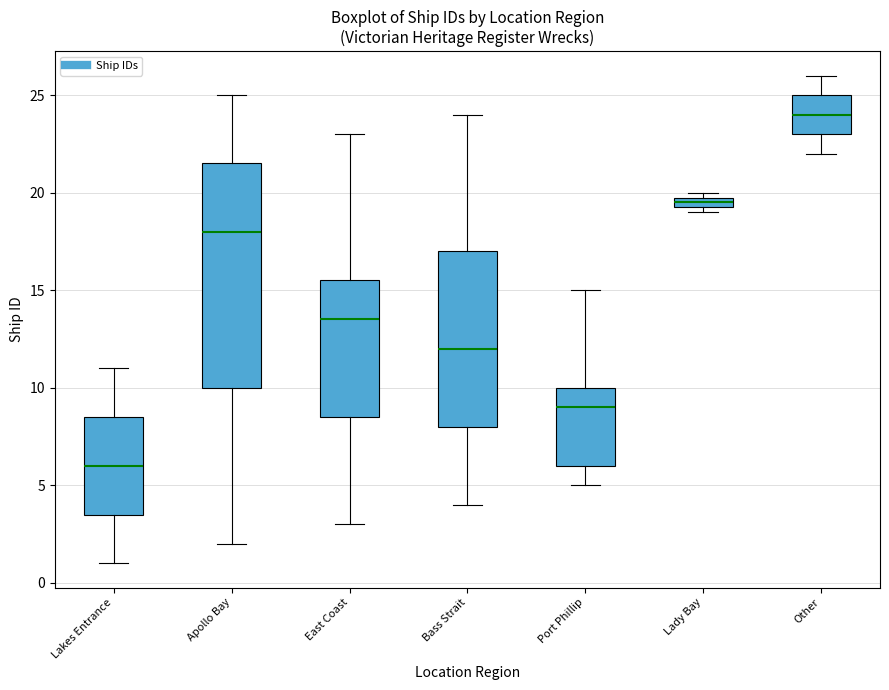

Where is the lower edge of the box for Port Phillip on the y-axis? The values are not printed on the chart, so give them approximately, as read against the axis.

6.0